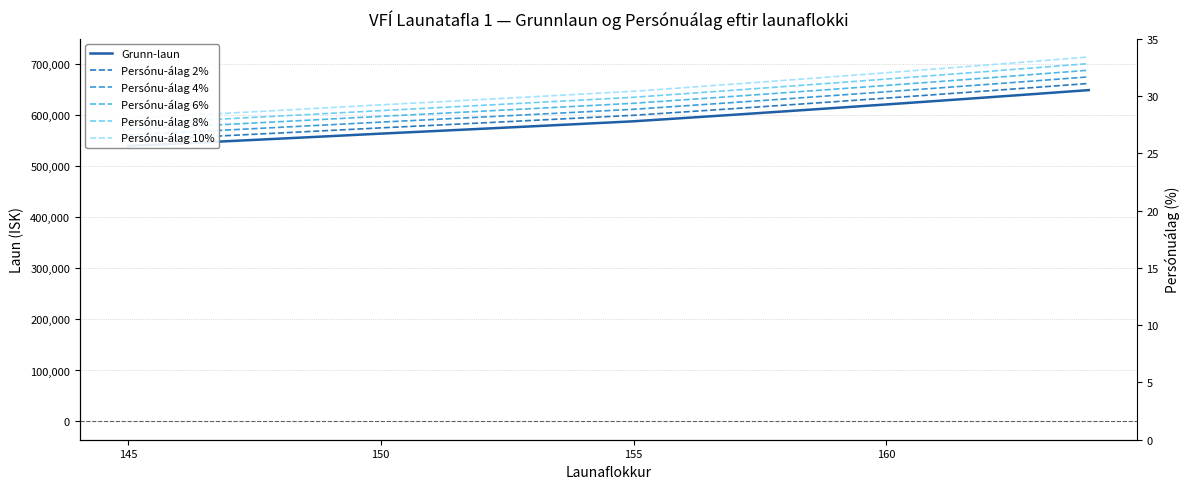

At how many categories does at least one series exceed 662186?

7